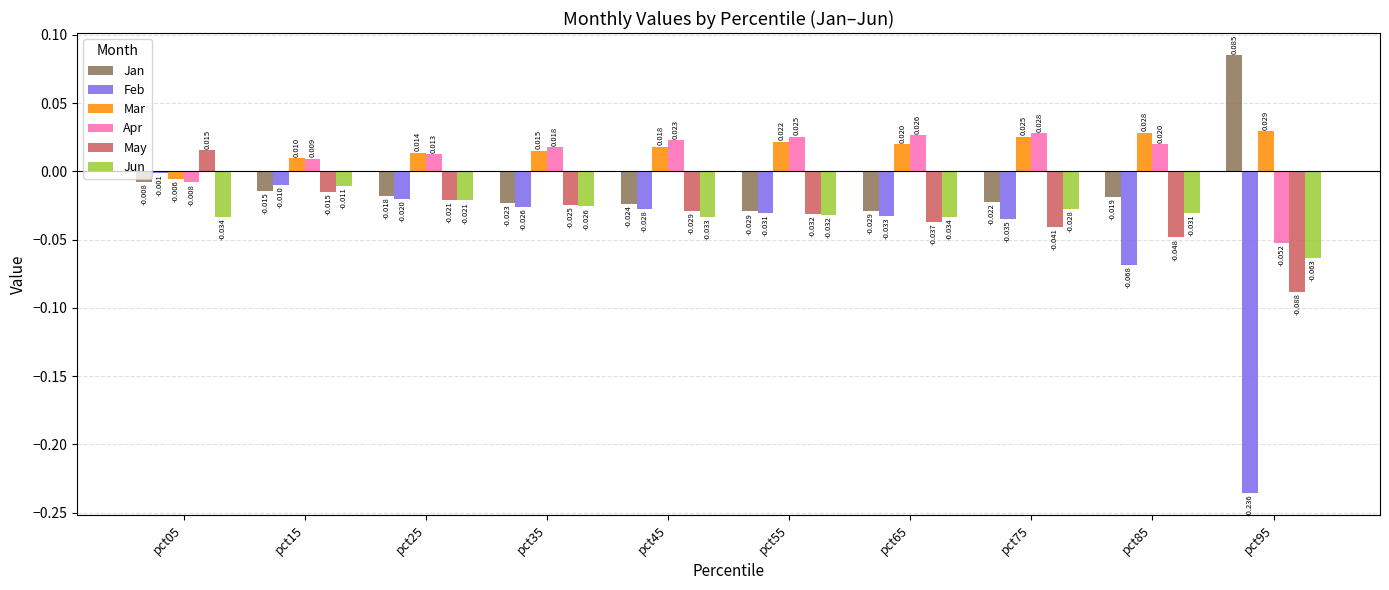

Between pct15 and pct45, which series saw the biggest shift?

Jun